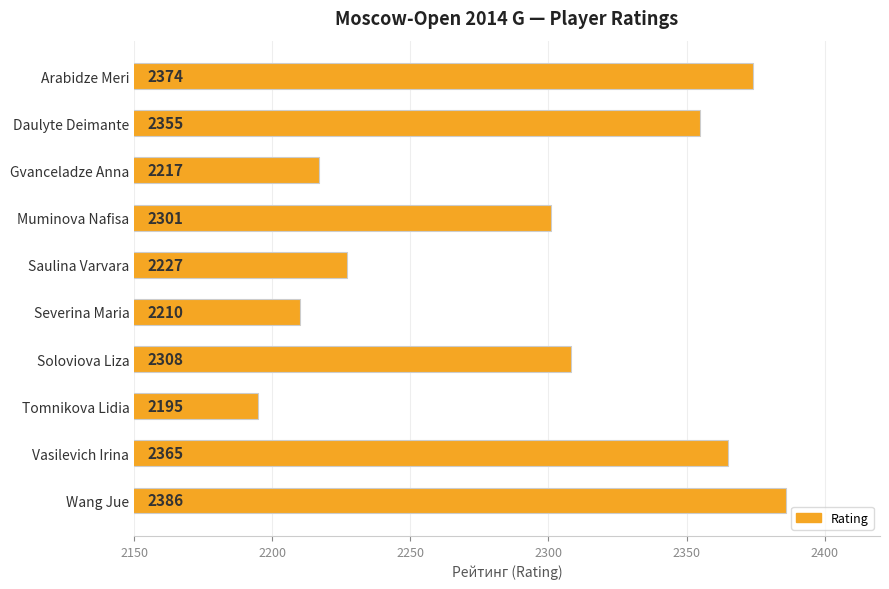

What is the change in value from Saulina Varvara to Severina Maria?

-17